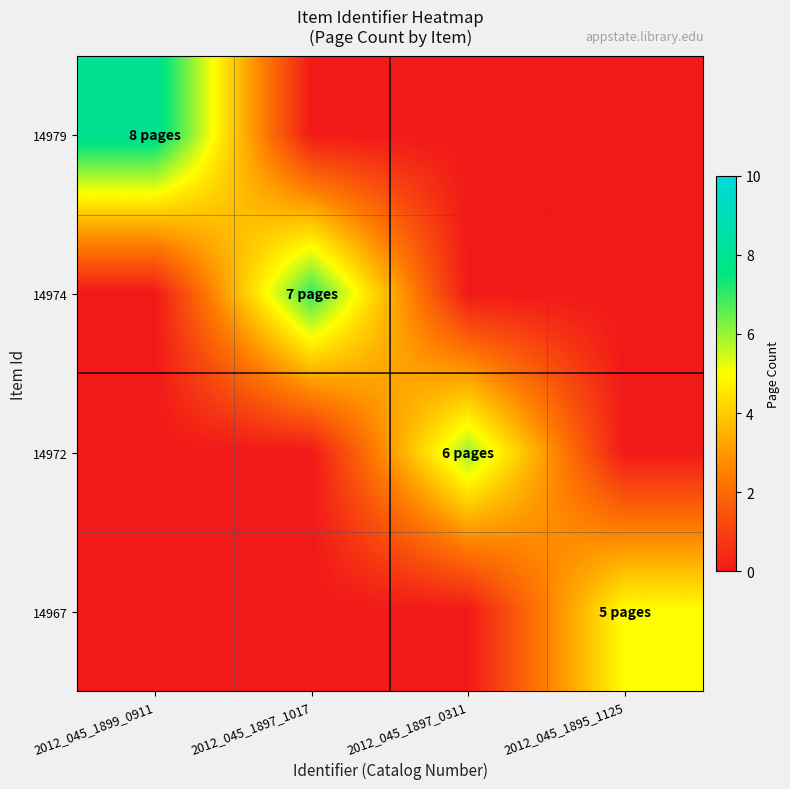

List the series in order of their peak value, highest first.

14979, 14974, 14972, 14967